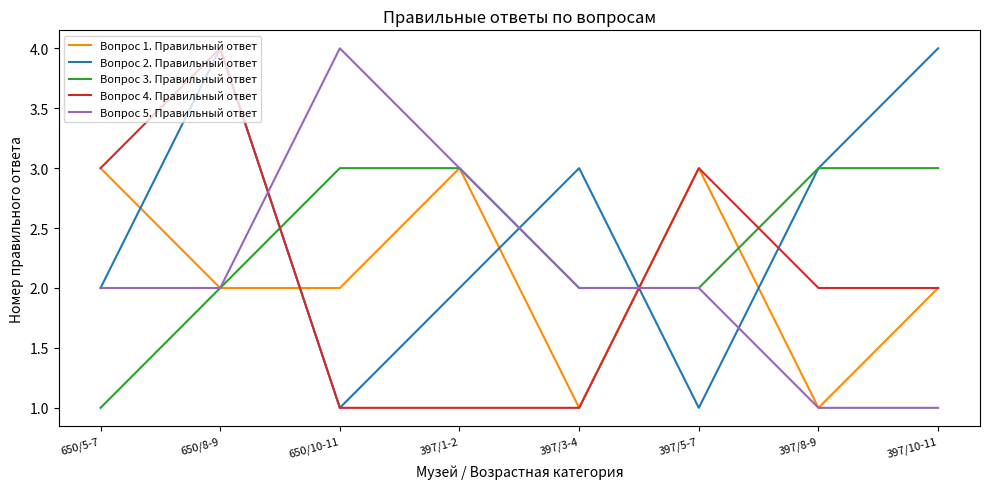

What is the difference between the Вопрос 4. Правильный ответ values at 397/5-7 and 650/10-11?

2